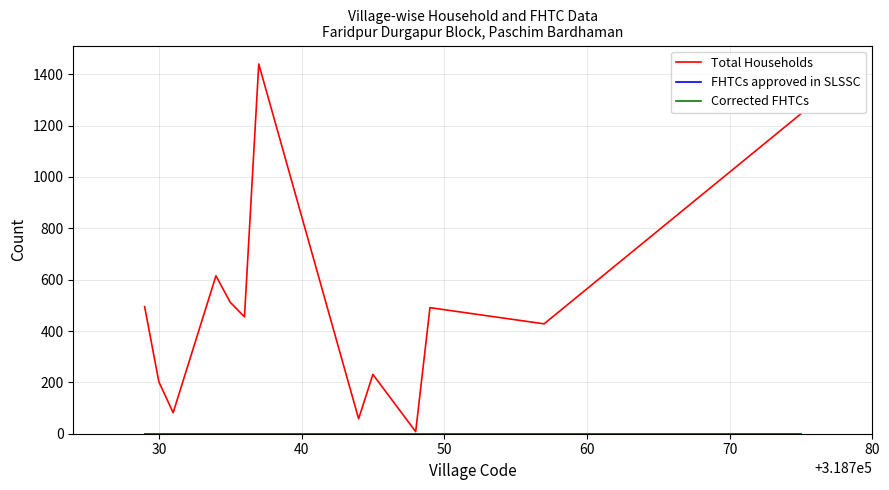

At how many categories does at least one series exceed 248?

8